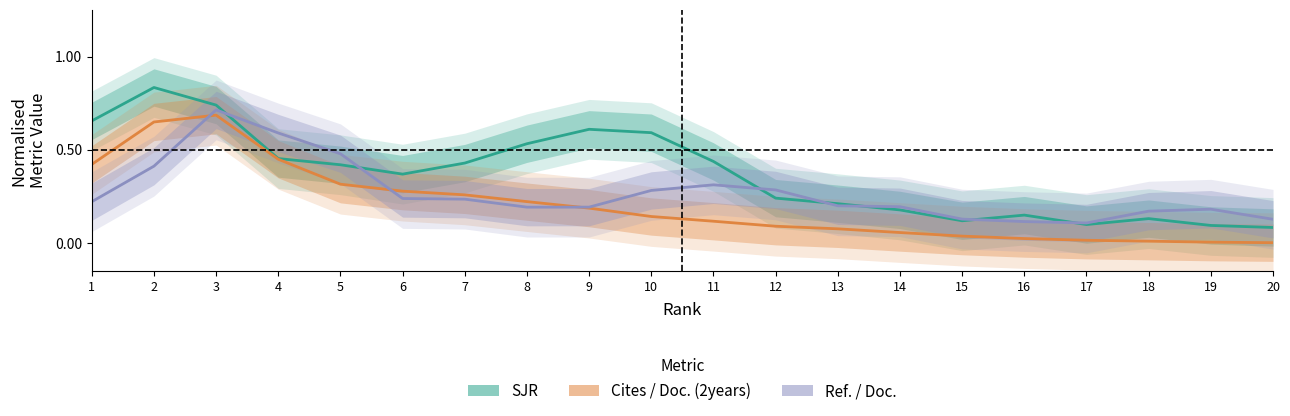

True or false: Ref. / Doc. has more than 2 points higher than both neighbors.

True